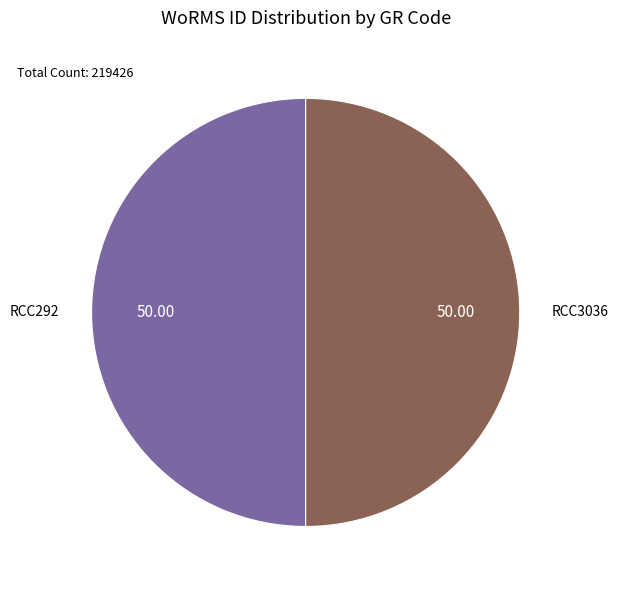

Is it true that RCC3036 is 50% of the pie?

True